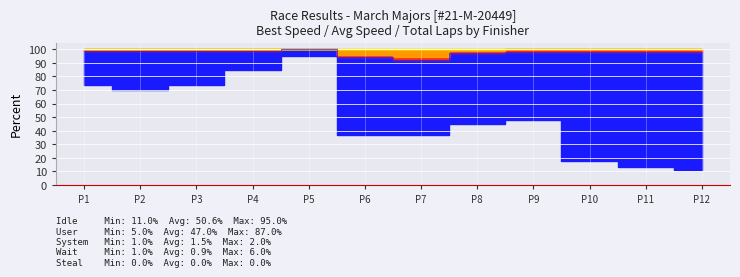

How many lines are shown in the chart?

5